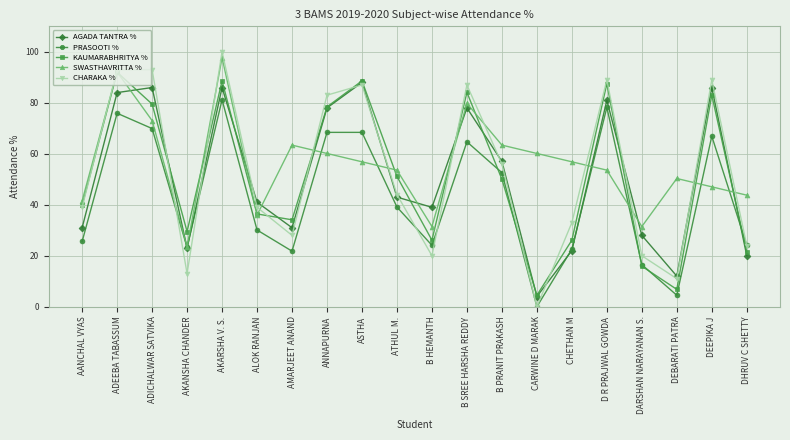

Which category has the lowest value across all series?

CARWINE D MARAK